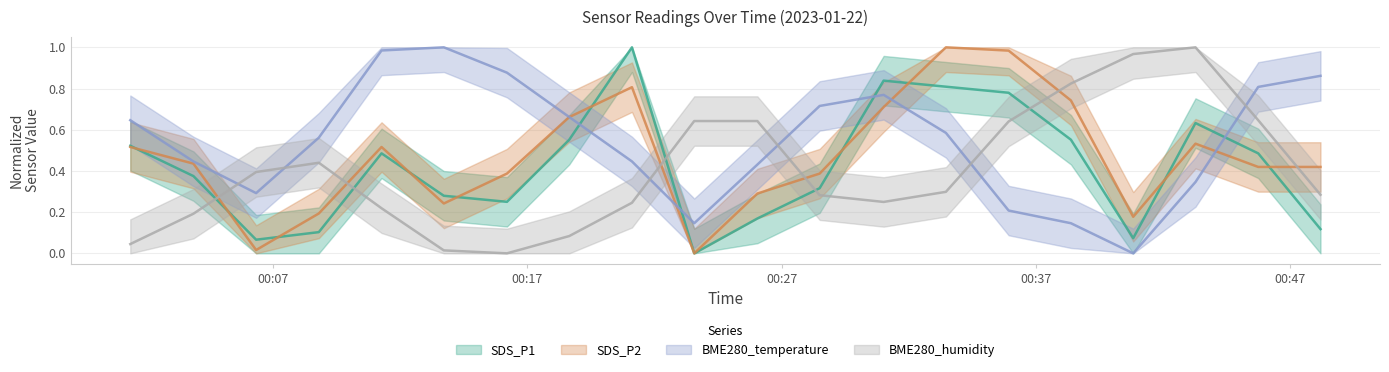

Between which two adjacent categories do SDS_P2 and BME280_humidity first intersect?

2023/01/22 00:03:52 and 2023/01/22 00:06:20